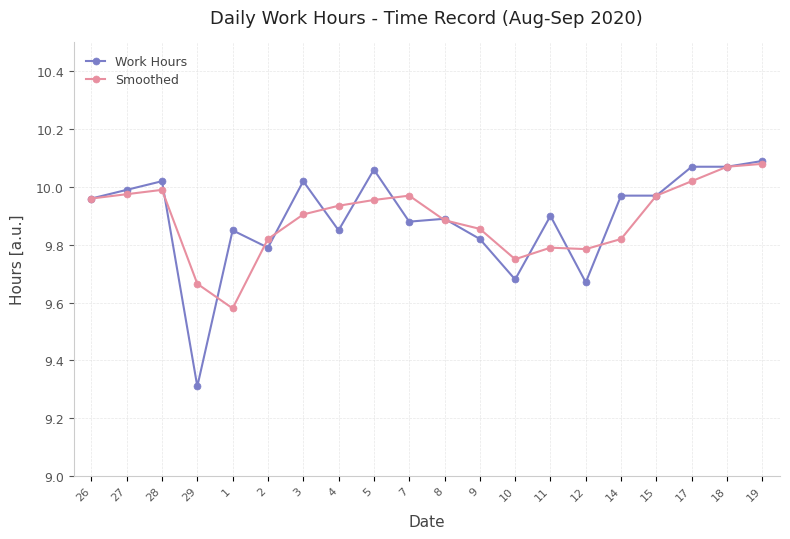

Where is the first local minimum for Smoothed?

1